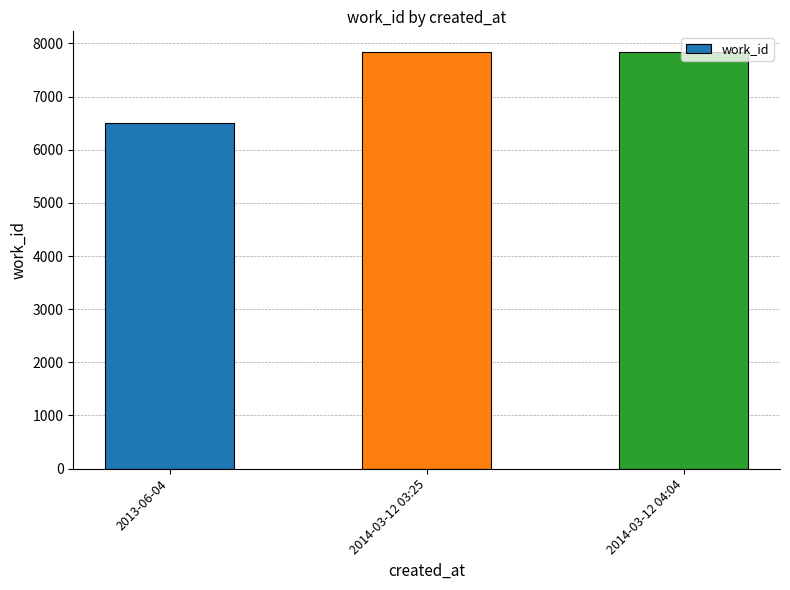

Reading left to right, what are all the values shown in this chart?

6506	7835	7835